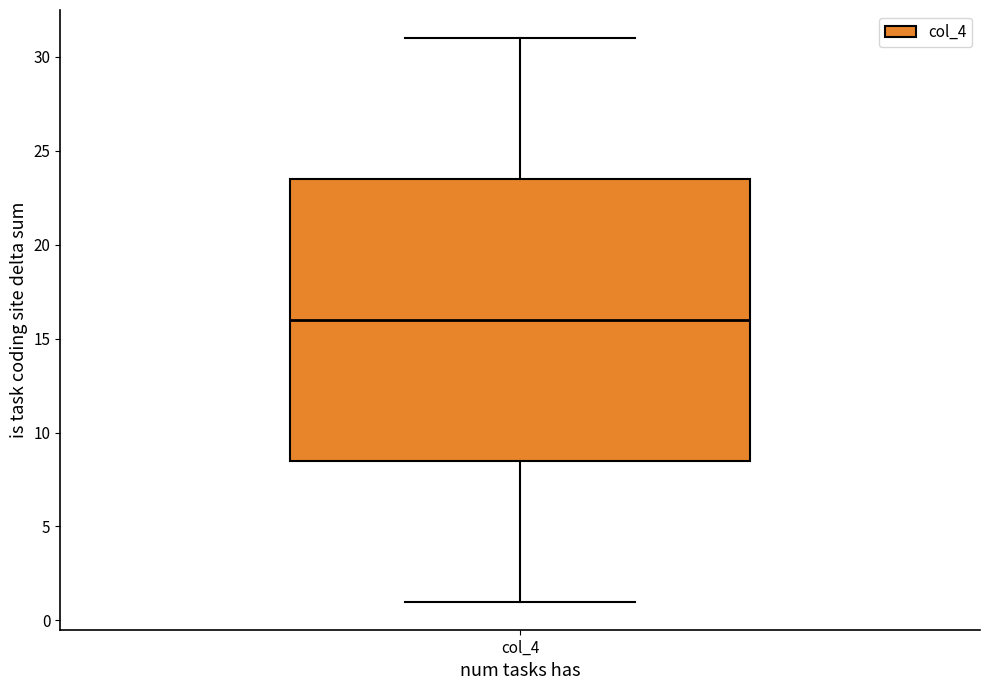

Transcribe this box plot: give where the median line is, the range the box spans, and where the two whiskers end, as read against the y-axis. The values are not printed on the chart, so give them approximately, as read against the axis.

median 16.0, box 8.5 to 23.5, whiskers 1.0 to 31.0